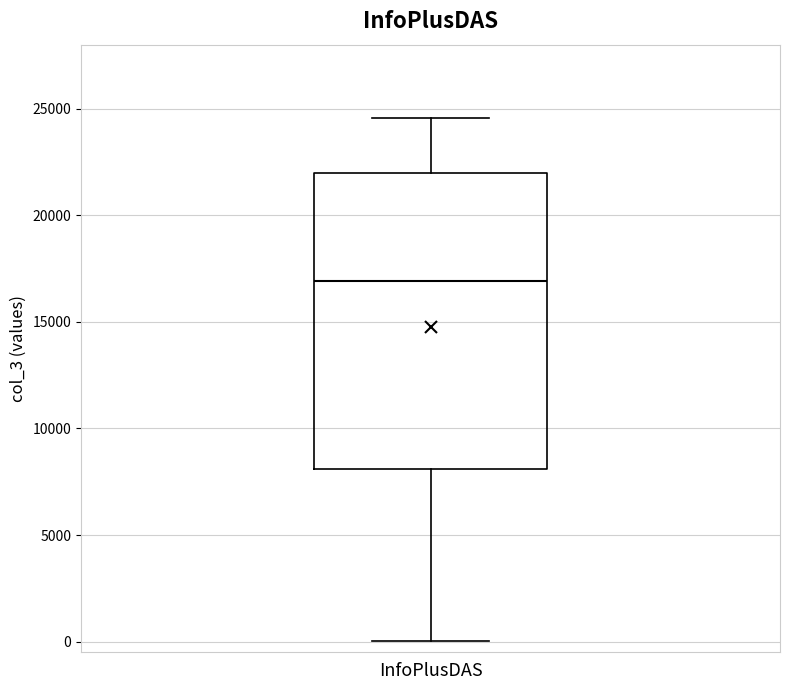

Where is the lower edge of the box for InfoPlusDAS on the y-axis? The values are not printed on the chart, so give them approximately, as read against the axis.

8000